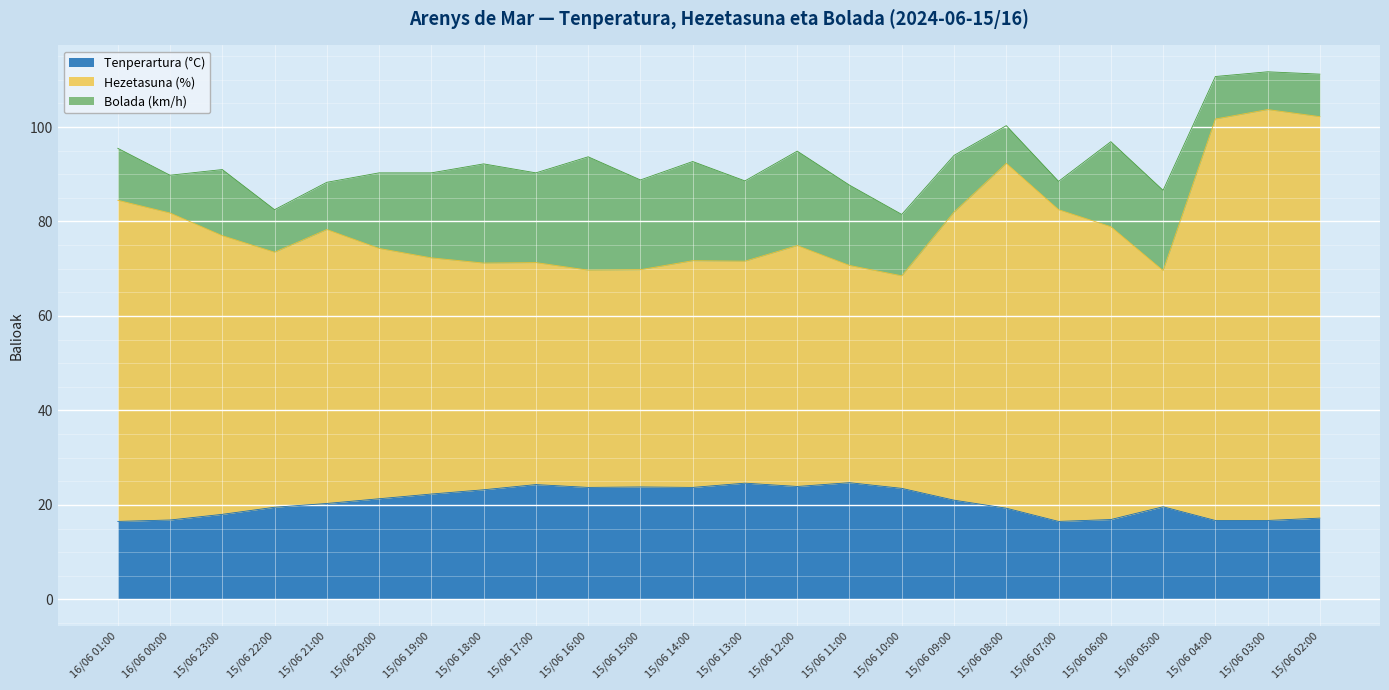

What is the total value across all series at 15/06 17:00?

90.3